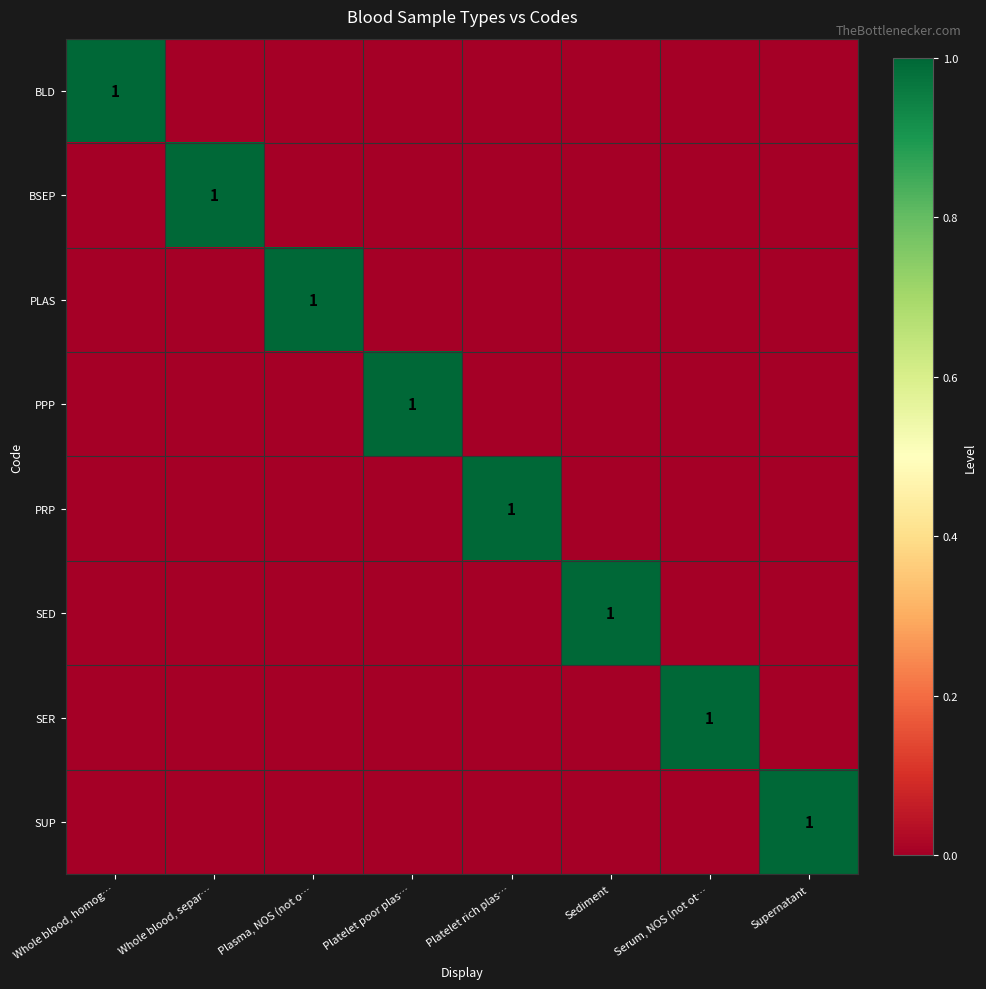

At which label does SED reach its peak?

Sediment